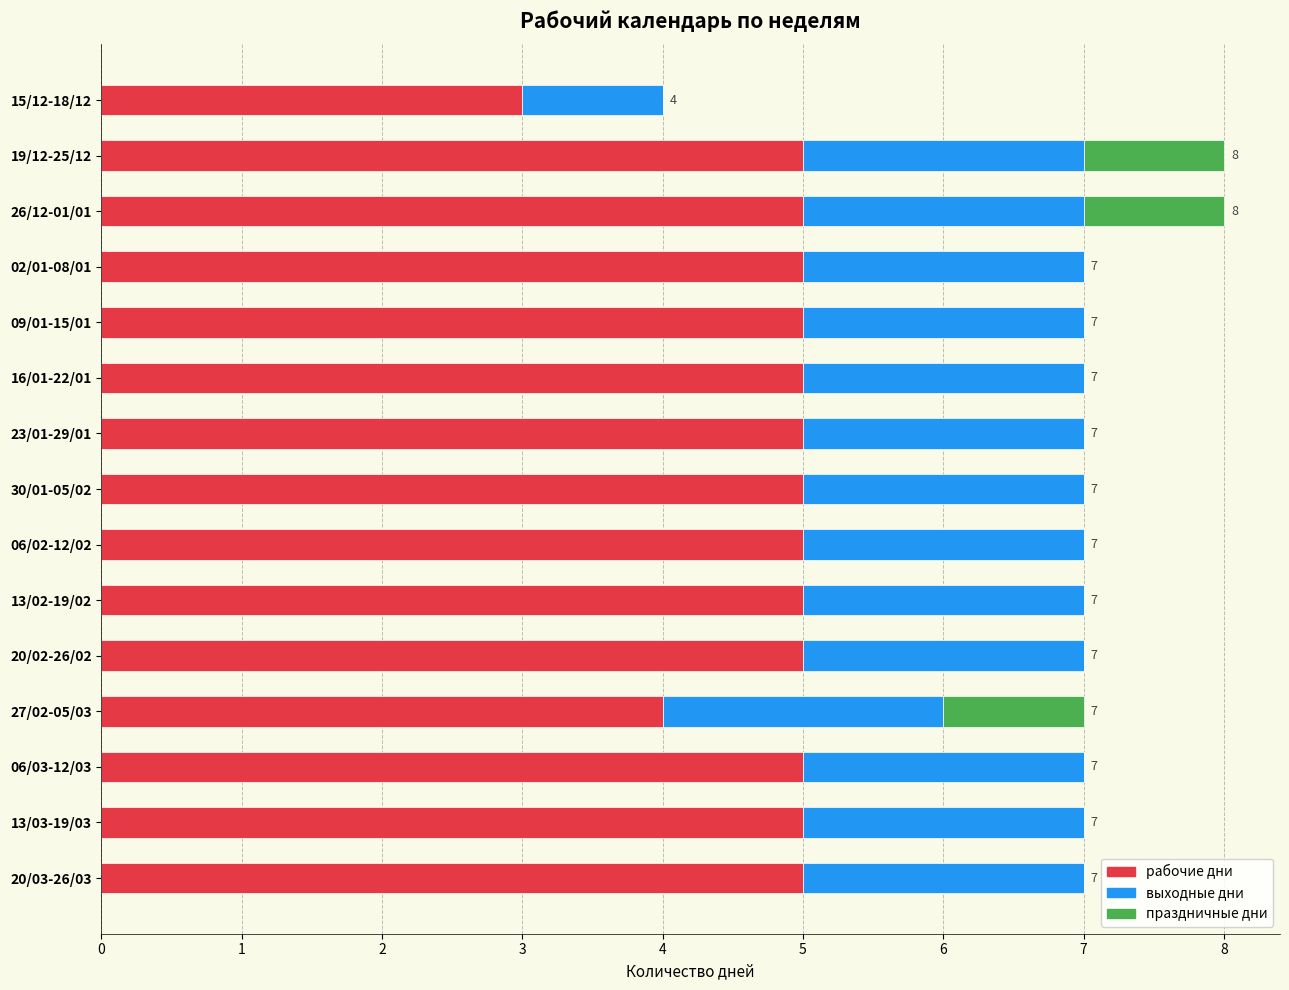

What is the highest value of the рабочие дни series?

5